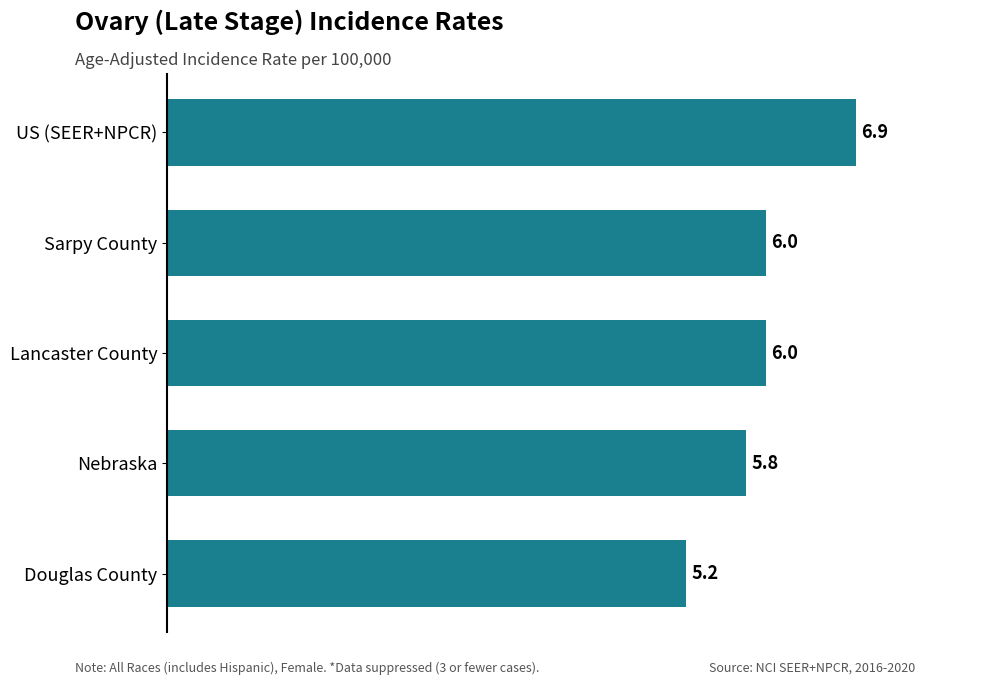

What is the sum of all values?

29.9